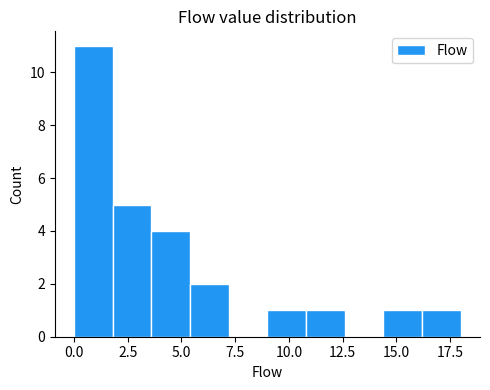

Around what value on the x-axis is the tallest bar? Give the approximate position of its centre, as read against the axis.

1.0